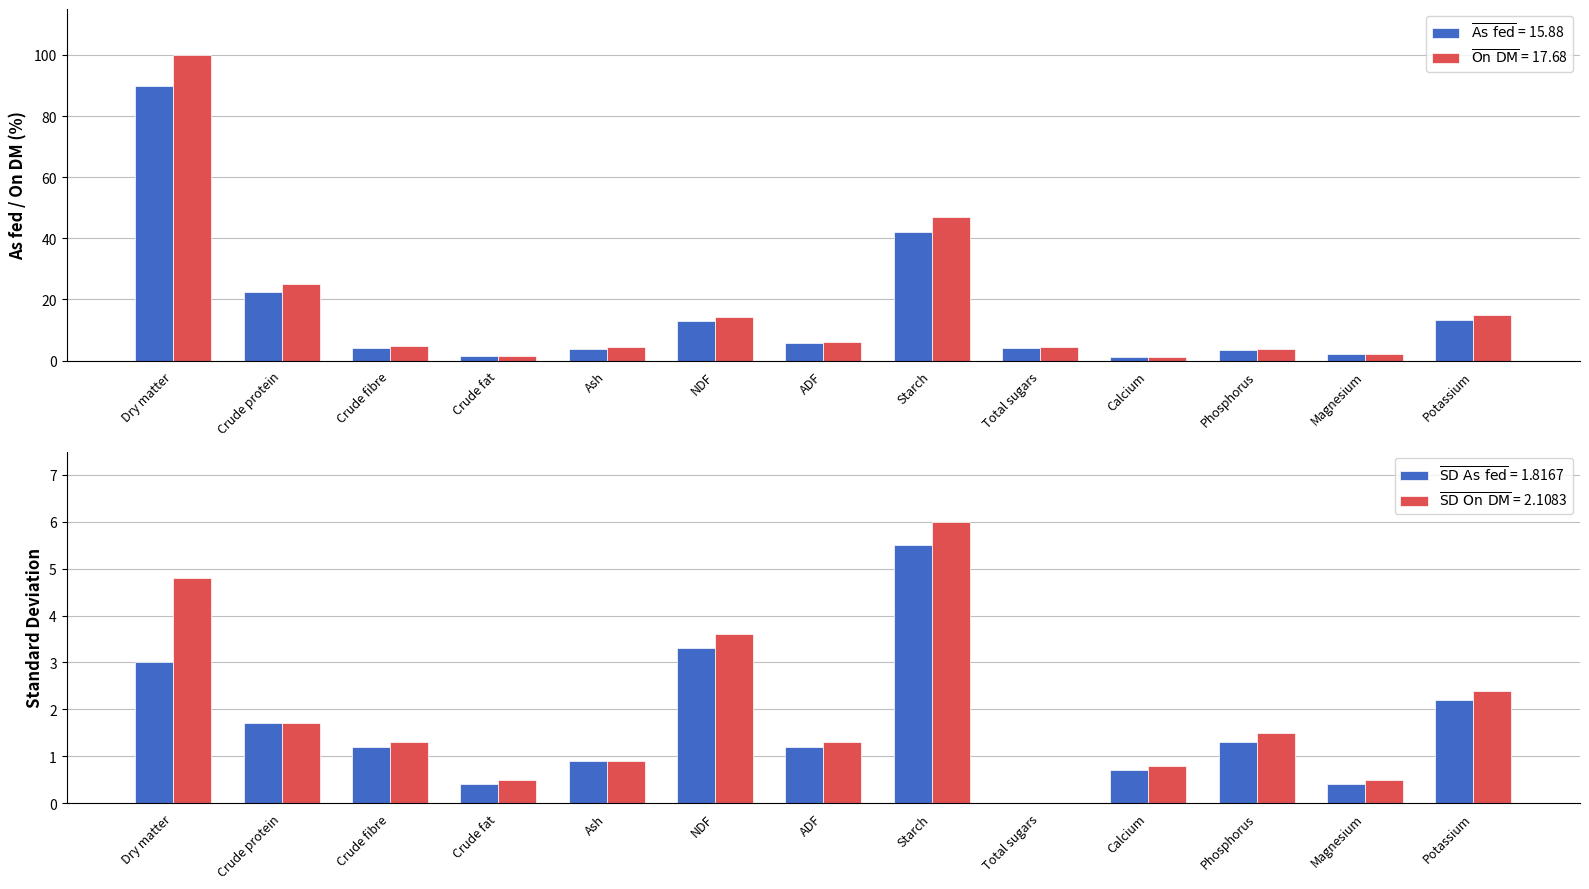

How many positive values does the SD (As fed) series have?

12